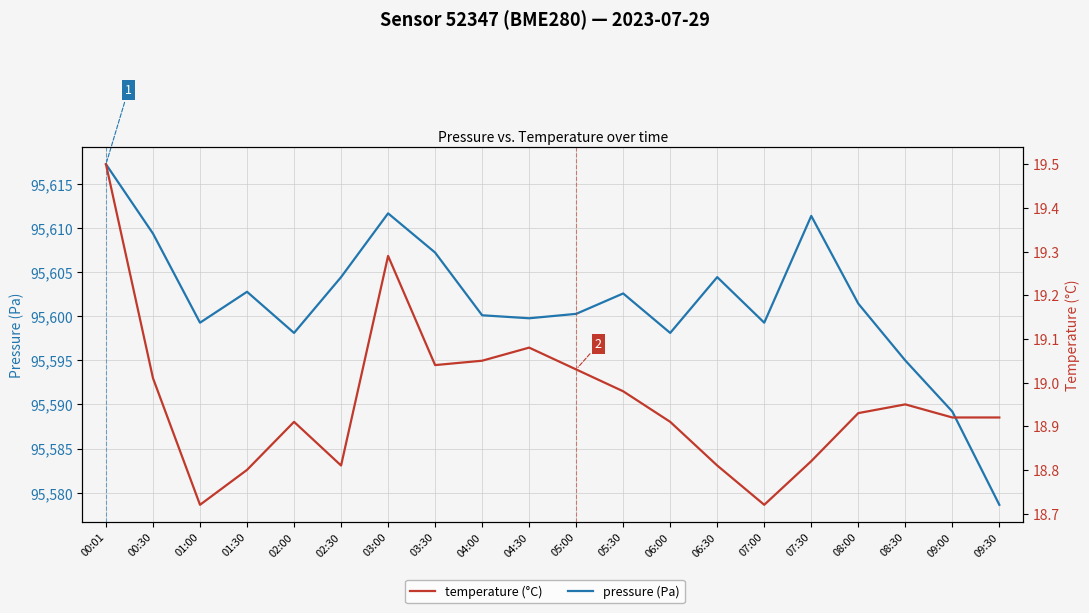

What is the label of the 6th point from the right?

07:00